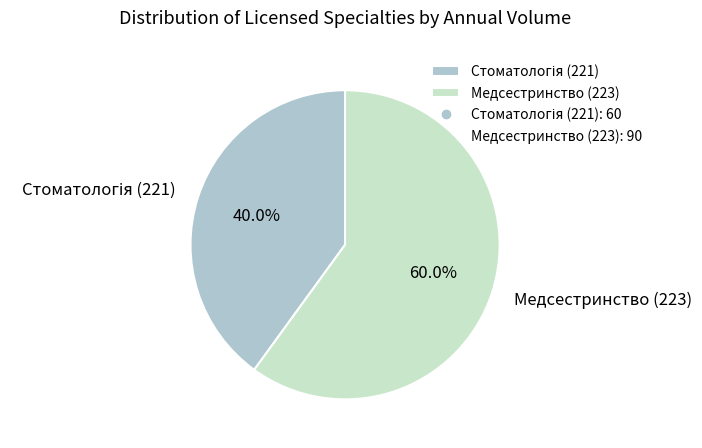

How many slices are in this pie chart?

2